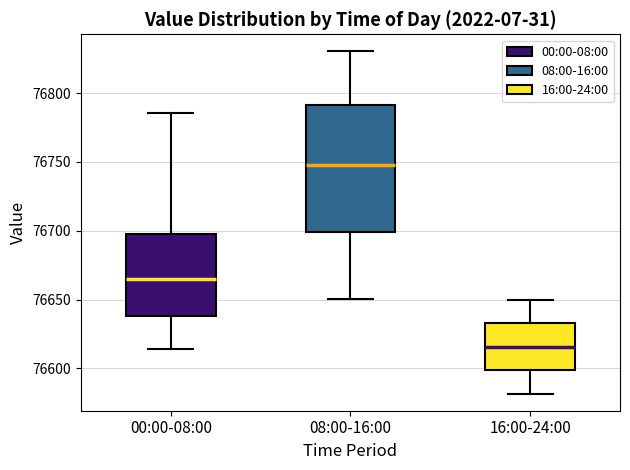

Reading left to right, transcribe this box plot: for each box, give where its median line is, the range the box spans, and where its two whiskers end, as read against the y-axis. The values are not printed on the chart, so give them approximately, as read against the axis.

00:00-08:00: median 76665, box 76640 to 76700, whiskers 76615 to 76785
08:00-16:00: median 76750, box 76700 to 76790, whiskers 76650 to 76830
16:00-24:00: median 76615, box 76600 to 76635, whiskers 76580 to 76650